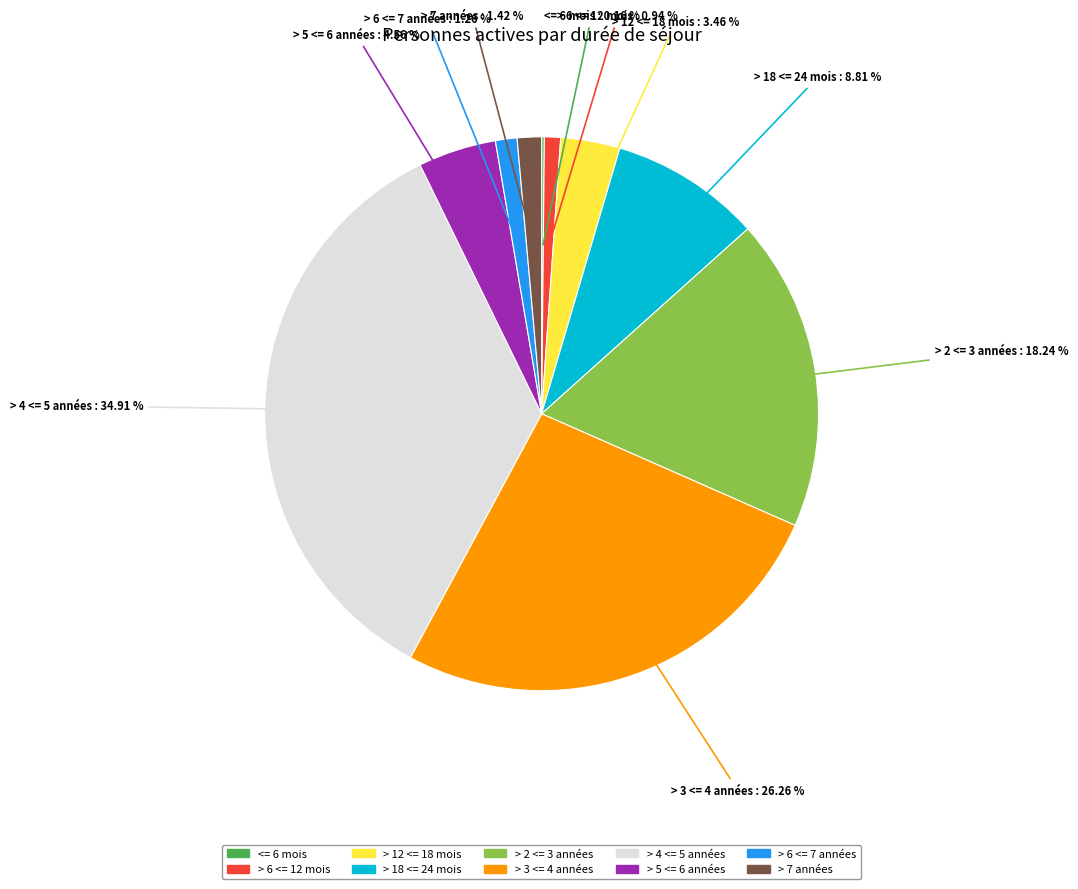

Approximately how many times larger is the value at > 18 <= 24 mois compared to > 6 <= 7 années?

7.0